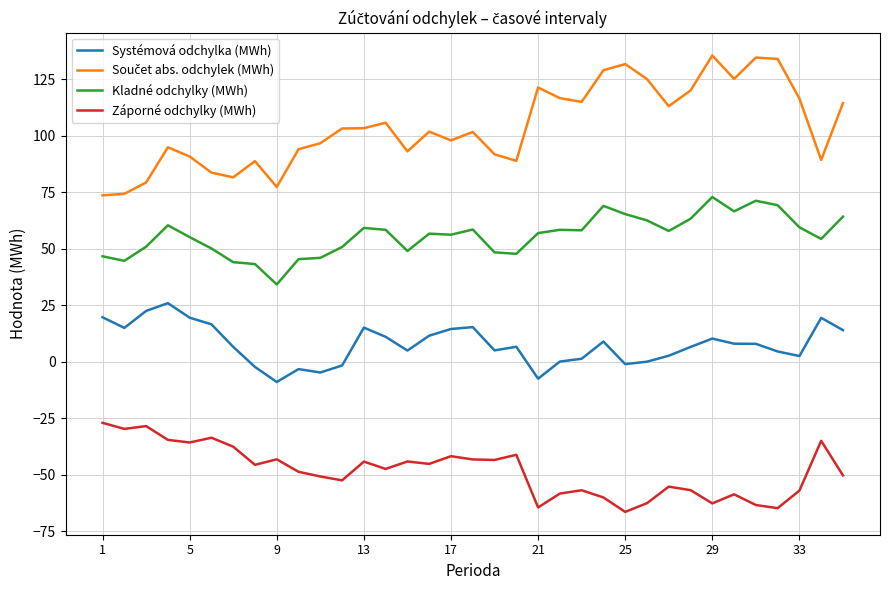

What is the lowest value of the Záporné odchylky (MWh) series?

-66.4